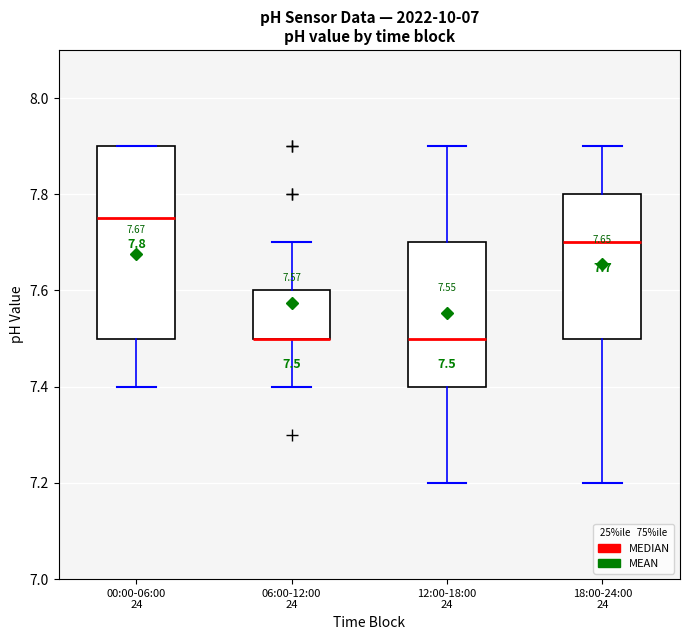

Which box is the tallest, from its lower edge to its upper edge?

00:00-06:00 24